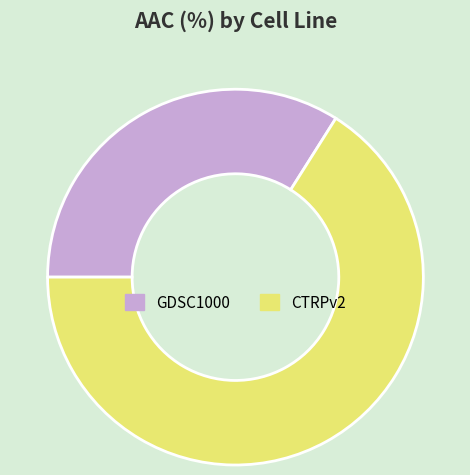

Which slice is the smallest?

GDSC1000